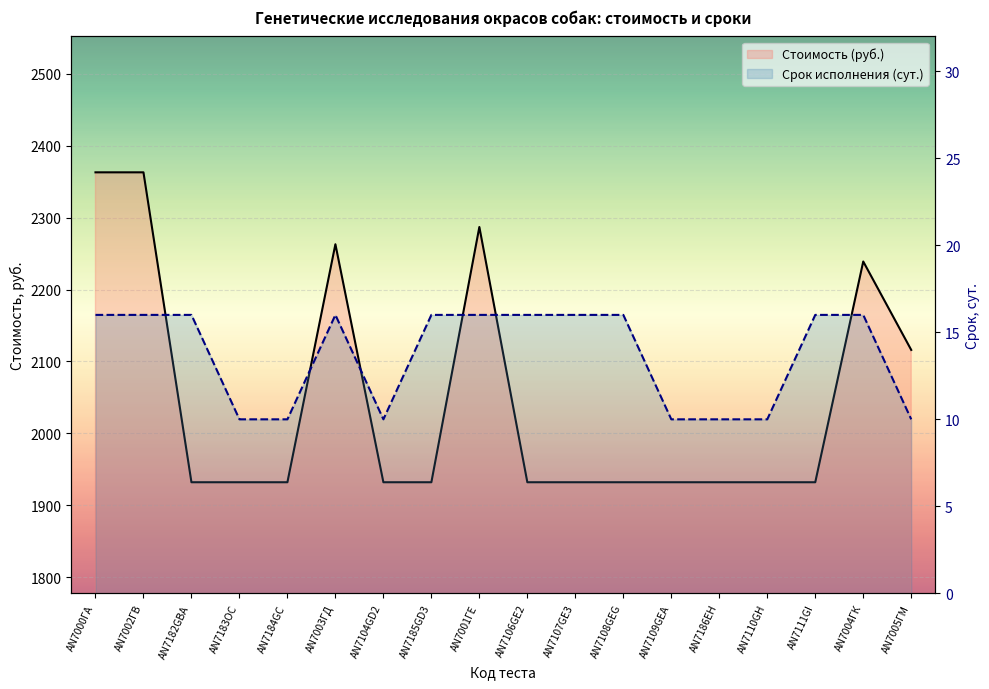

What is the label of the 7th point from the left?

AN7104GD2